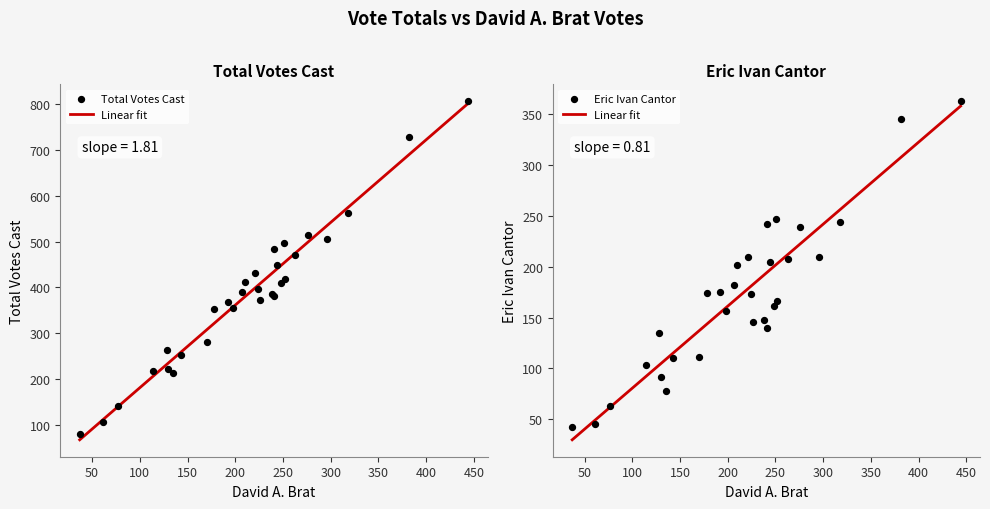

Is the value of Total Votes Cast at 4 greater than the value of Eric Ivan Cantor at 9?

Yes